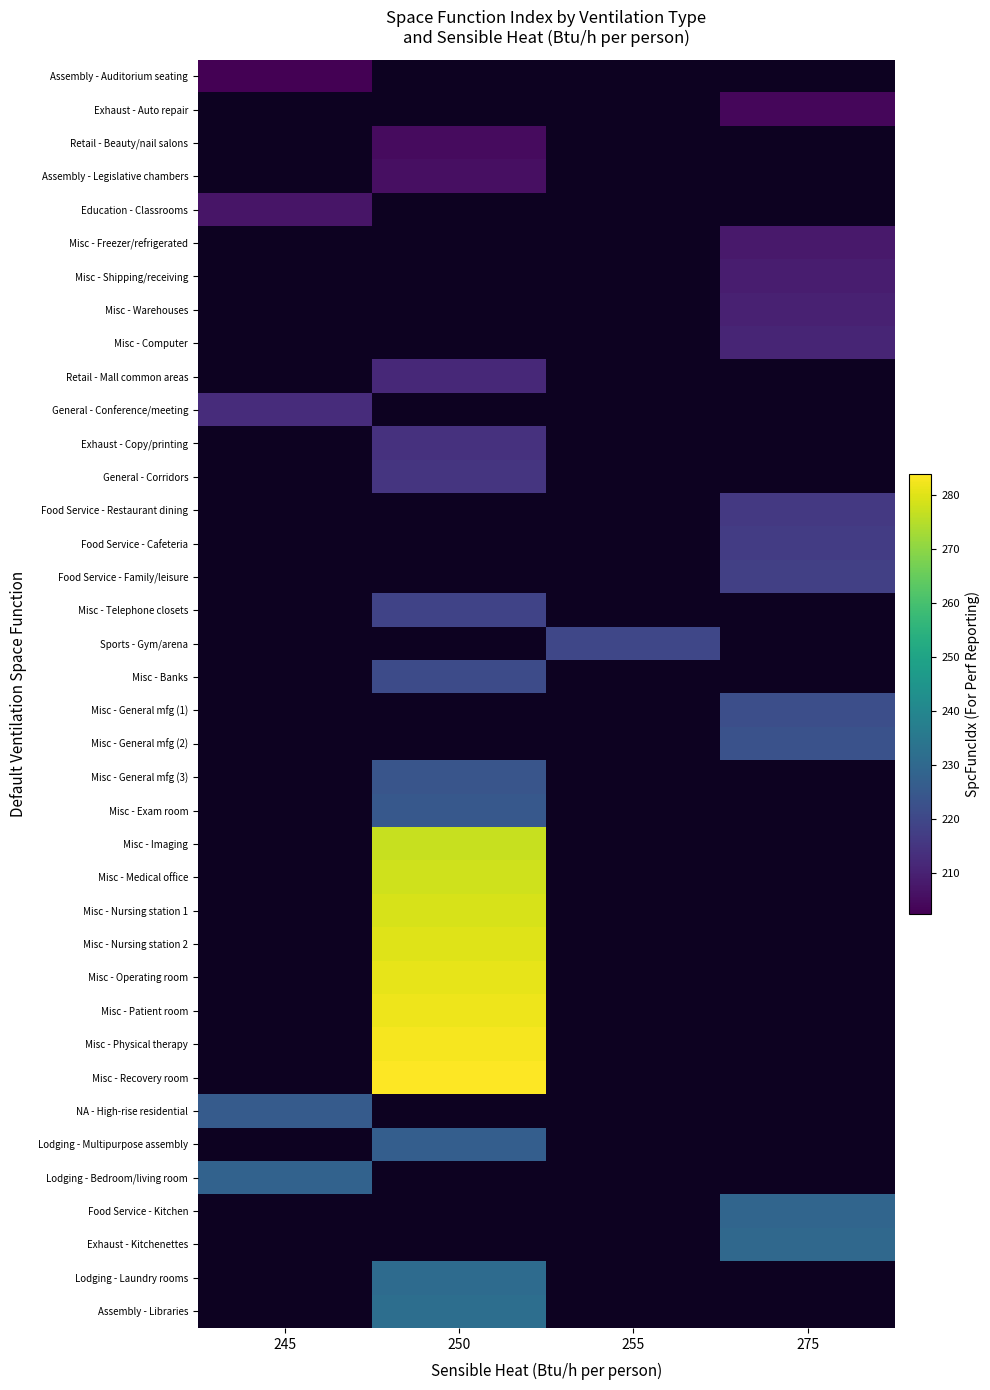

Which label corresponds to the smallest value in the chart?

245